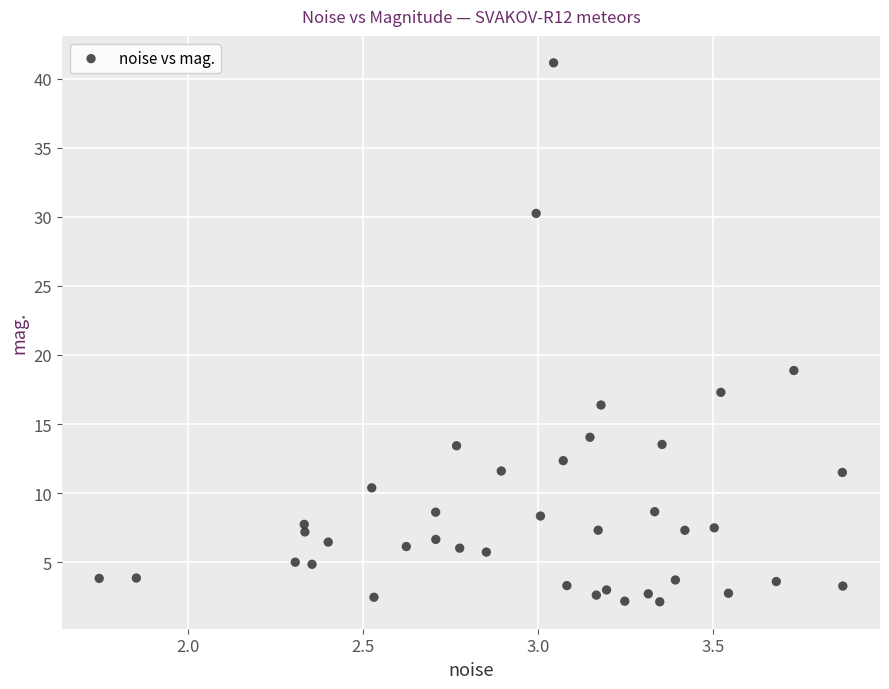

What Y value in the scatter plot is closest to 21?

18.9